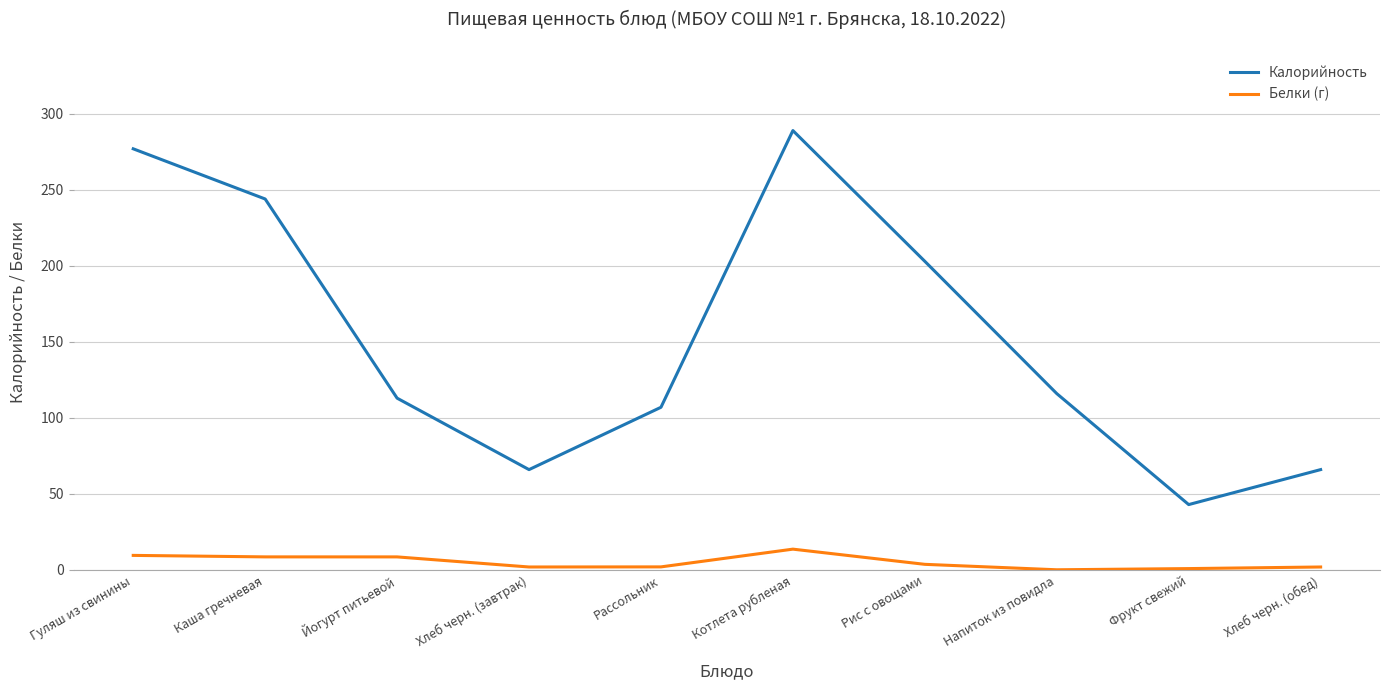

What is the total value across all series at Котлета рубленая?

302.7